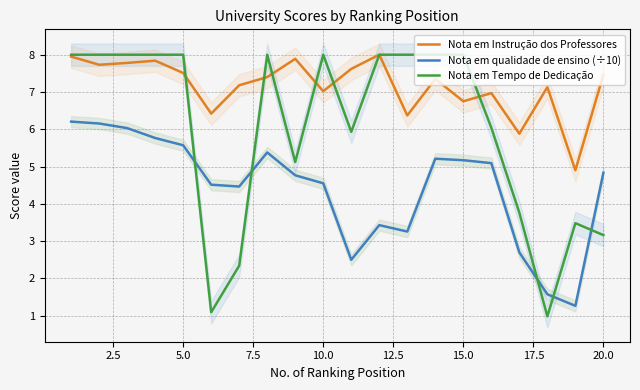

True or false: Nota em Instrução dos Professores and Nota em qualidade de ensino (÷10) intersect in this chart.

False